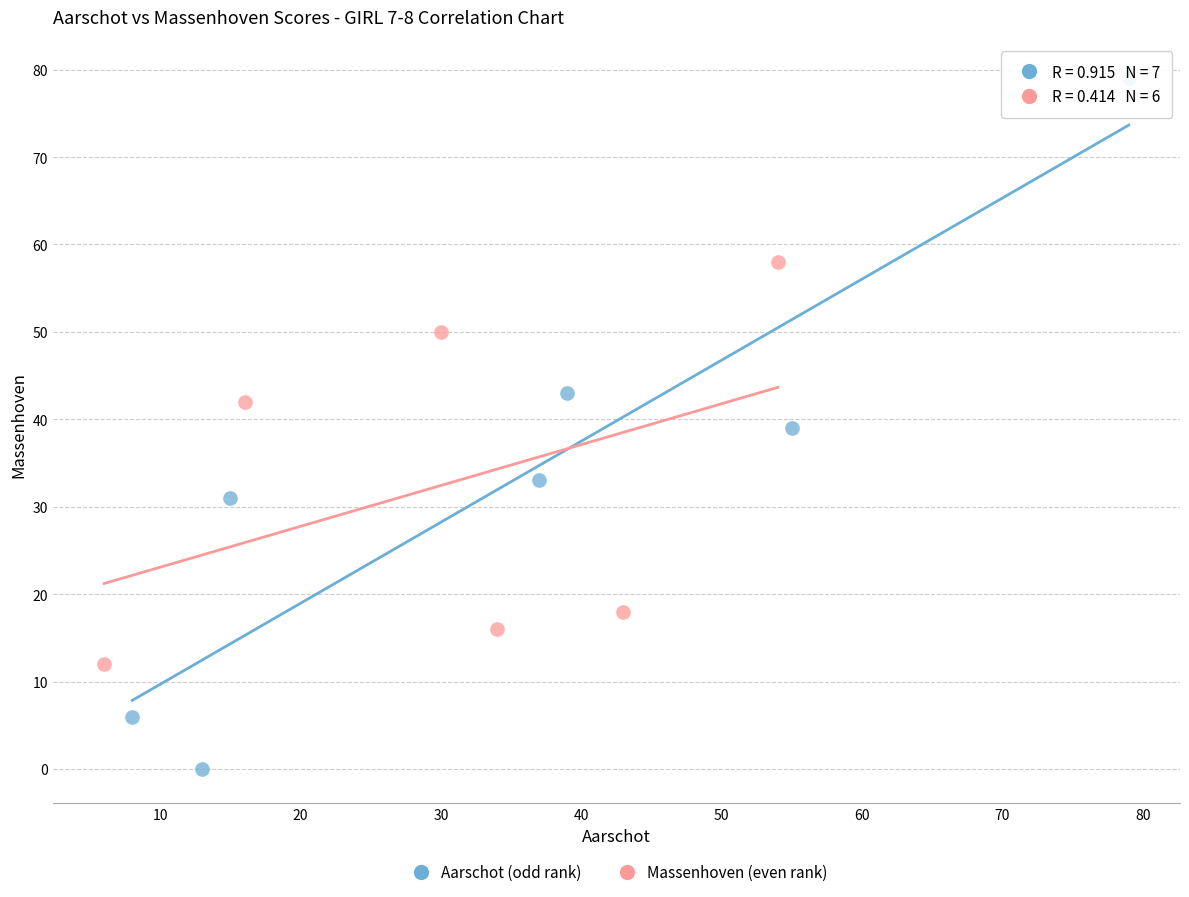

Which series reaches the minimum Y coordinate?

Aarschot (odd rank)